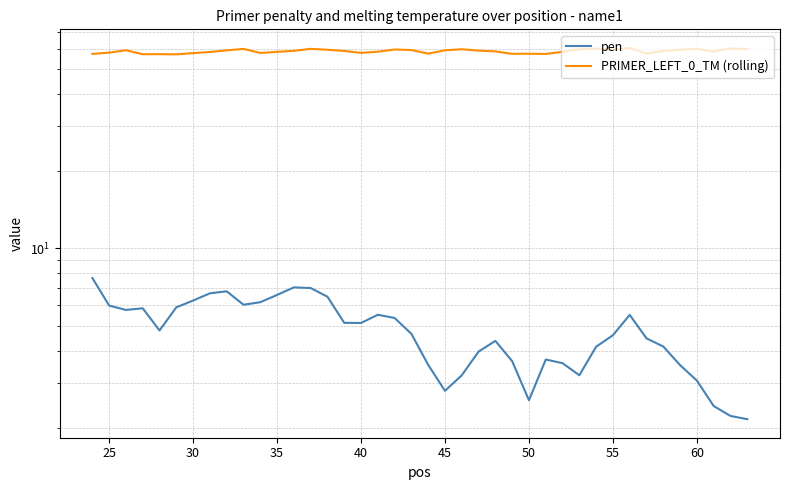

At how many categories does at least one series exceed 46?

40